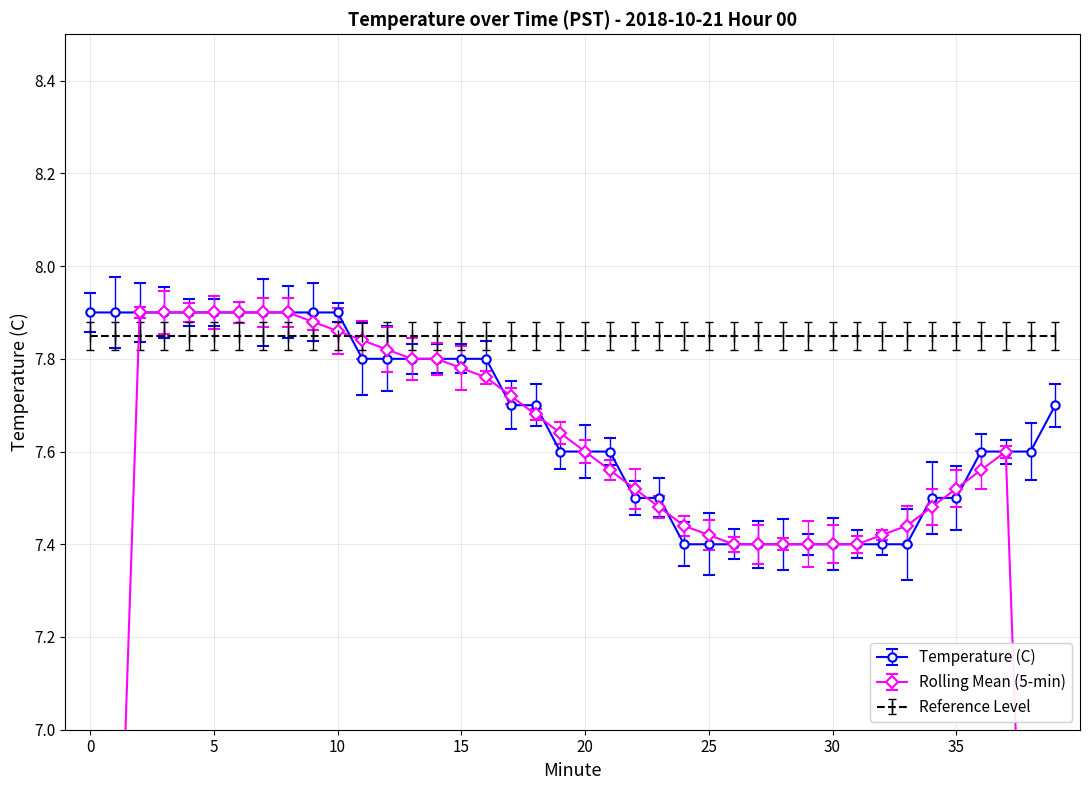

What is the minimum value shown in the chart?

7.4